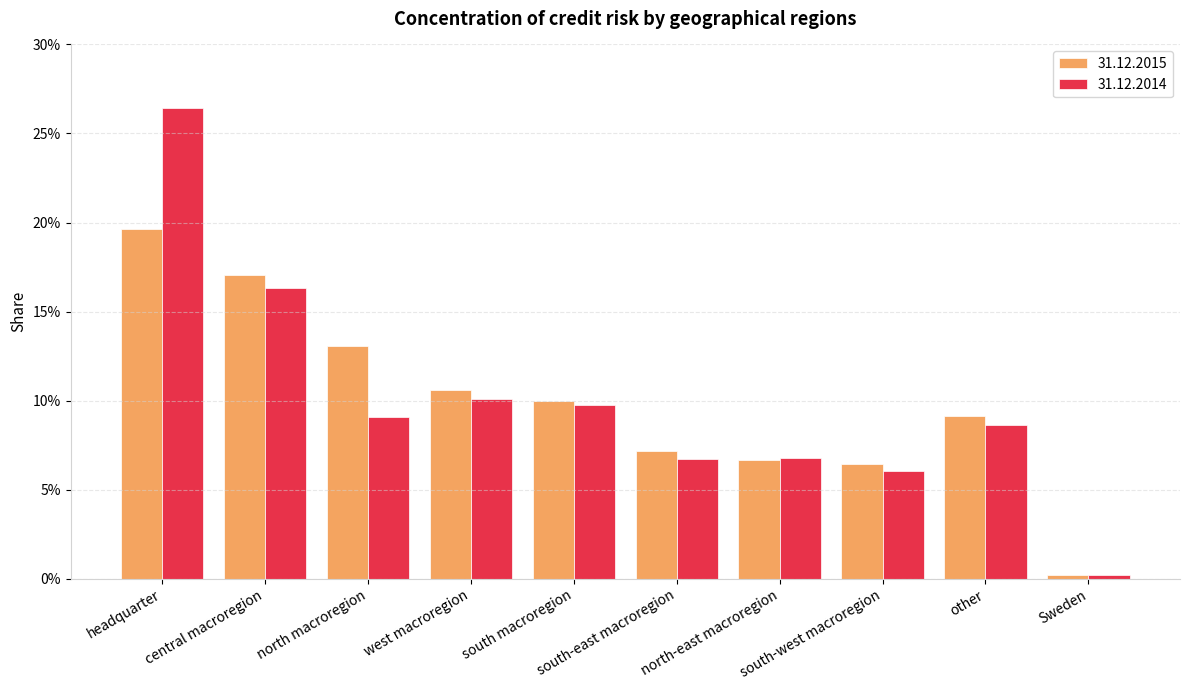

What is the average value of the 31.12.2014 series?

0.1